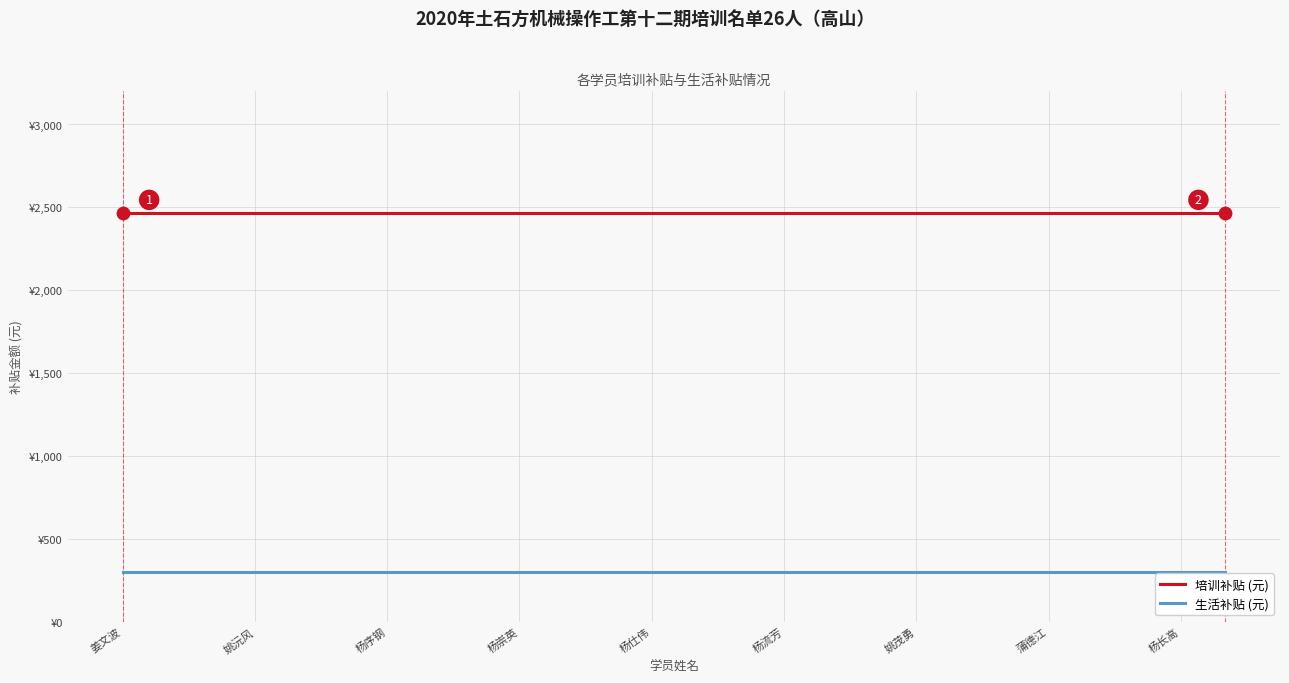

What are all the series names shown in the legend?

培训补贴 (元), 生活补贴 (元)